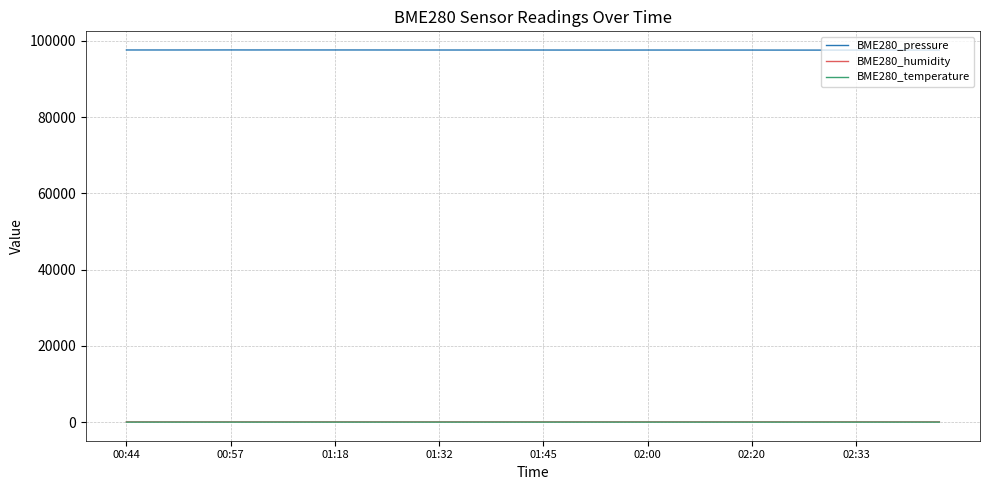

Which series has the largest total across all categories?

BME280_pressure